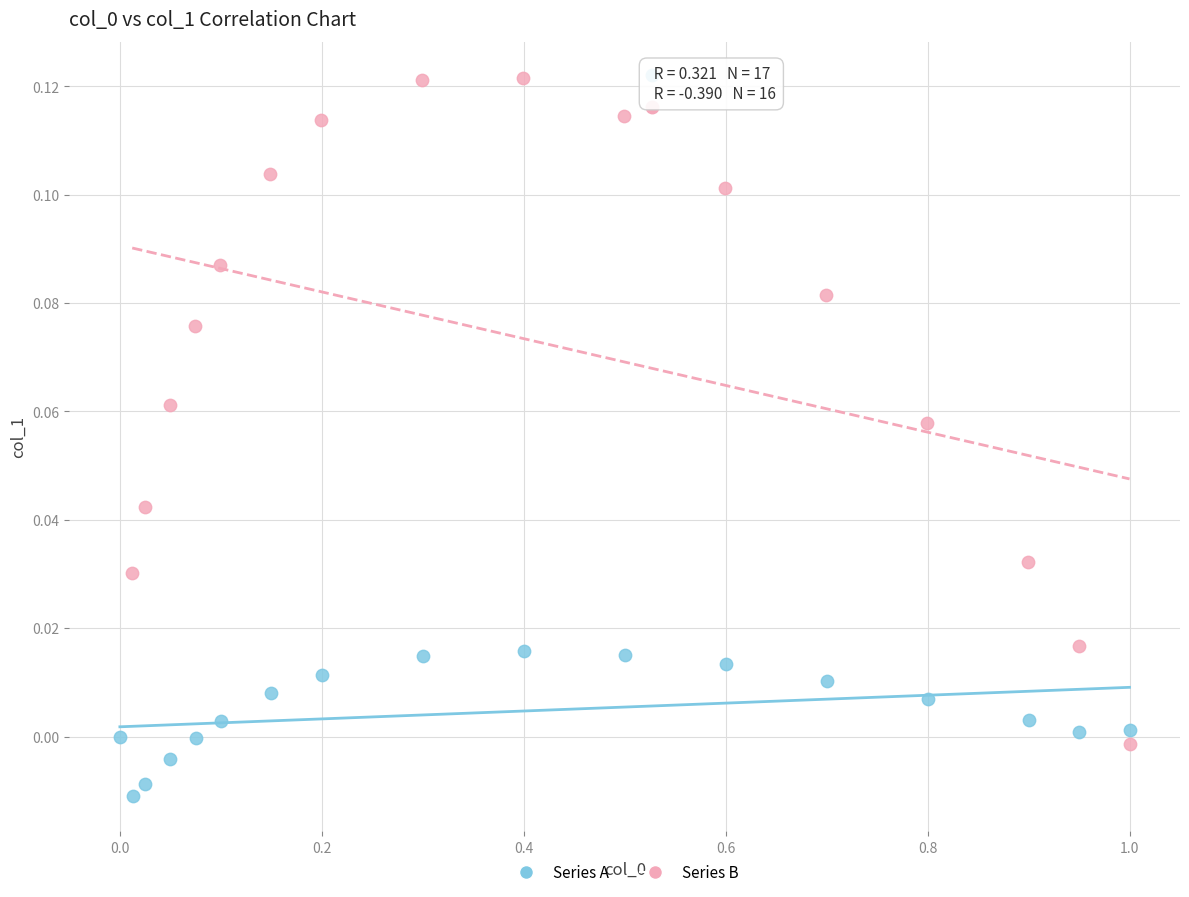

Which series contains the highest Y value?

Series B